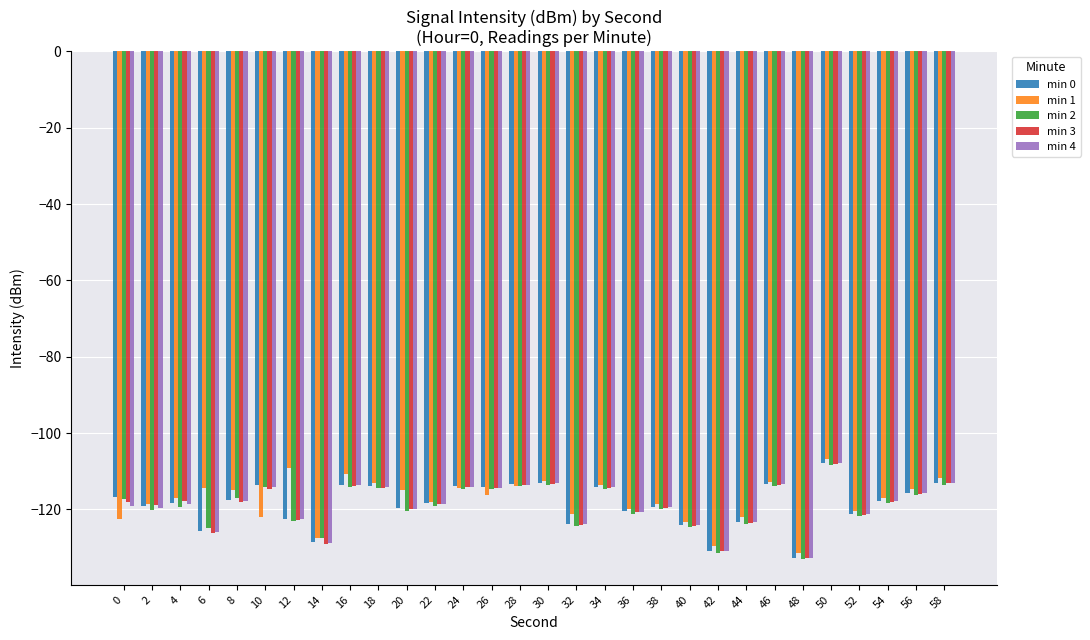

What is the total value across all series at 58?

-564.6